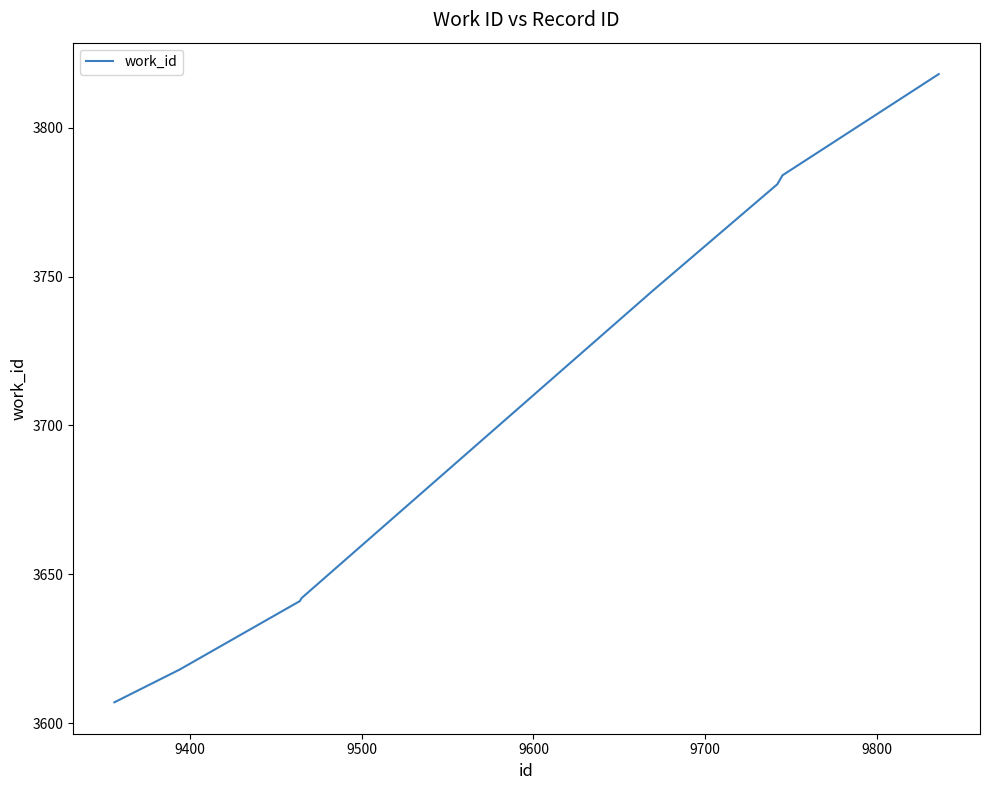

What is the minimum value shown in the chart?

3607